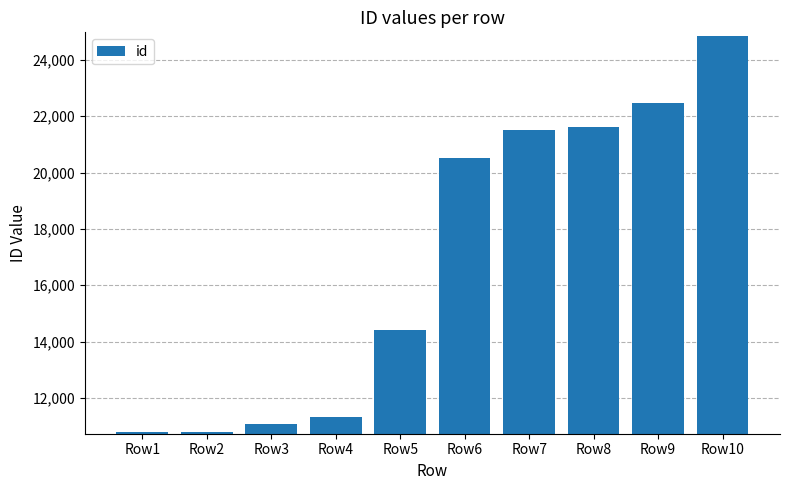

What is the average value?

16937